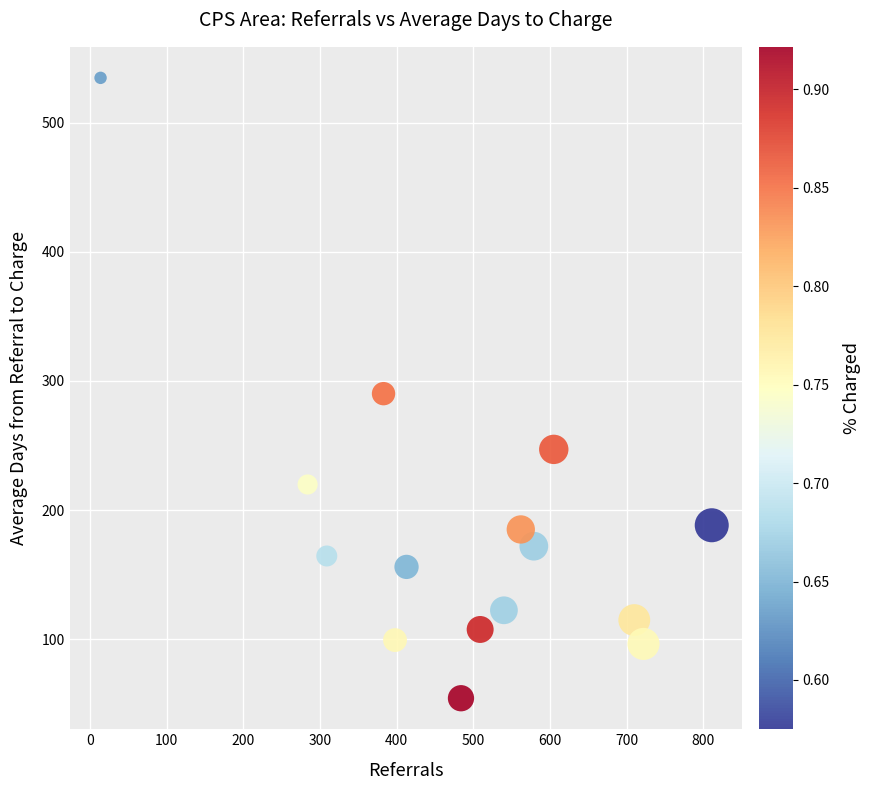

What is the range of Y values (max minus min)?

480.7